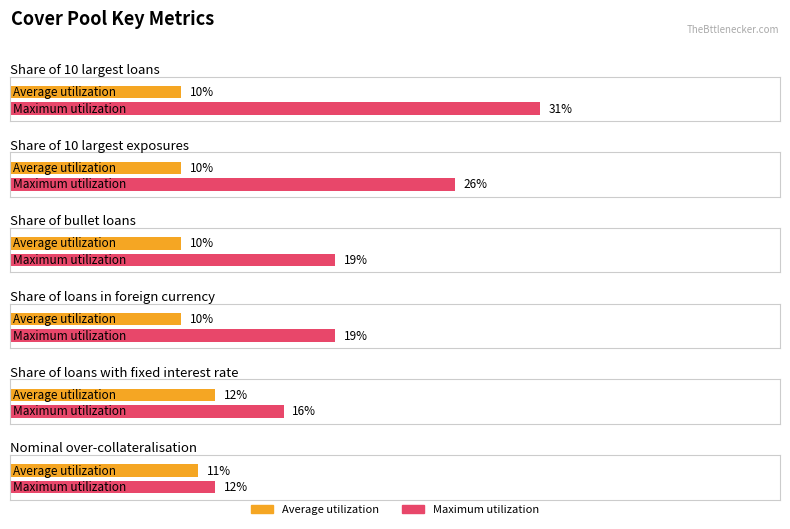

At which category is the sum across all series the highest?

Share of 10 largest loans